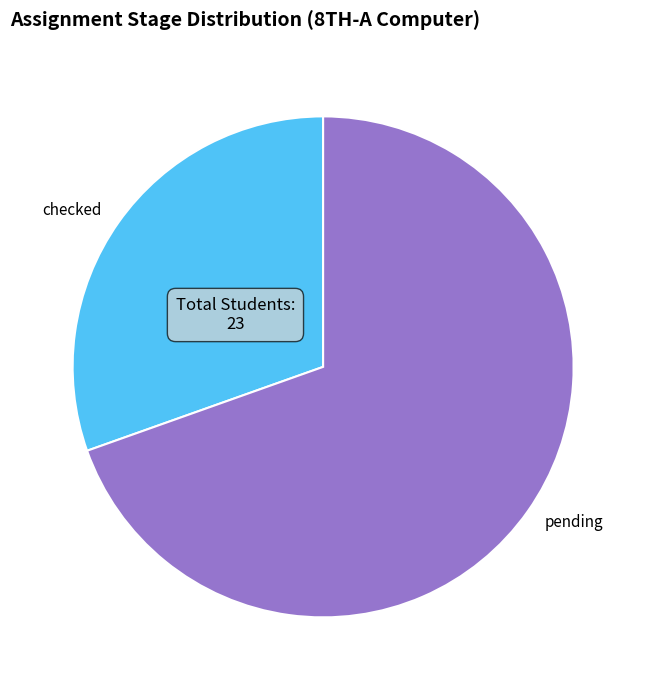

Which category has the biggest portion of the pie?

pending